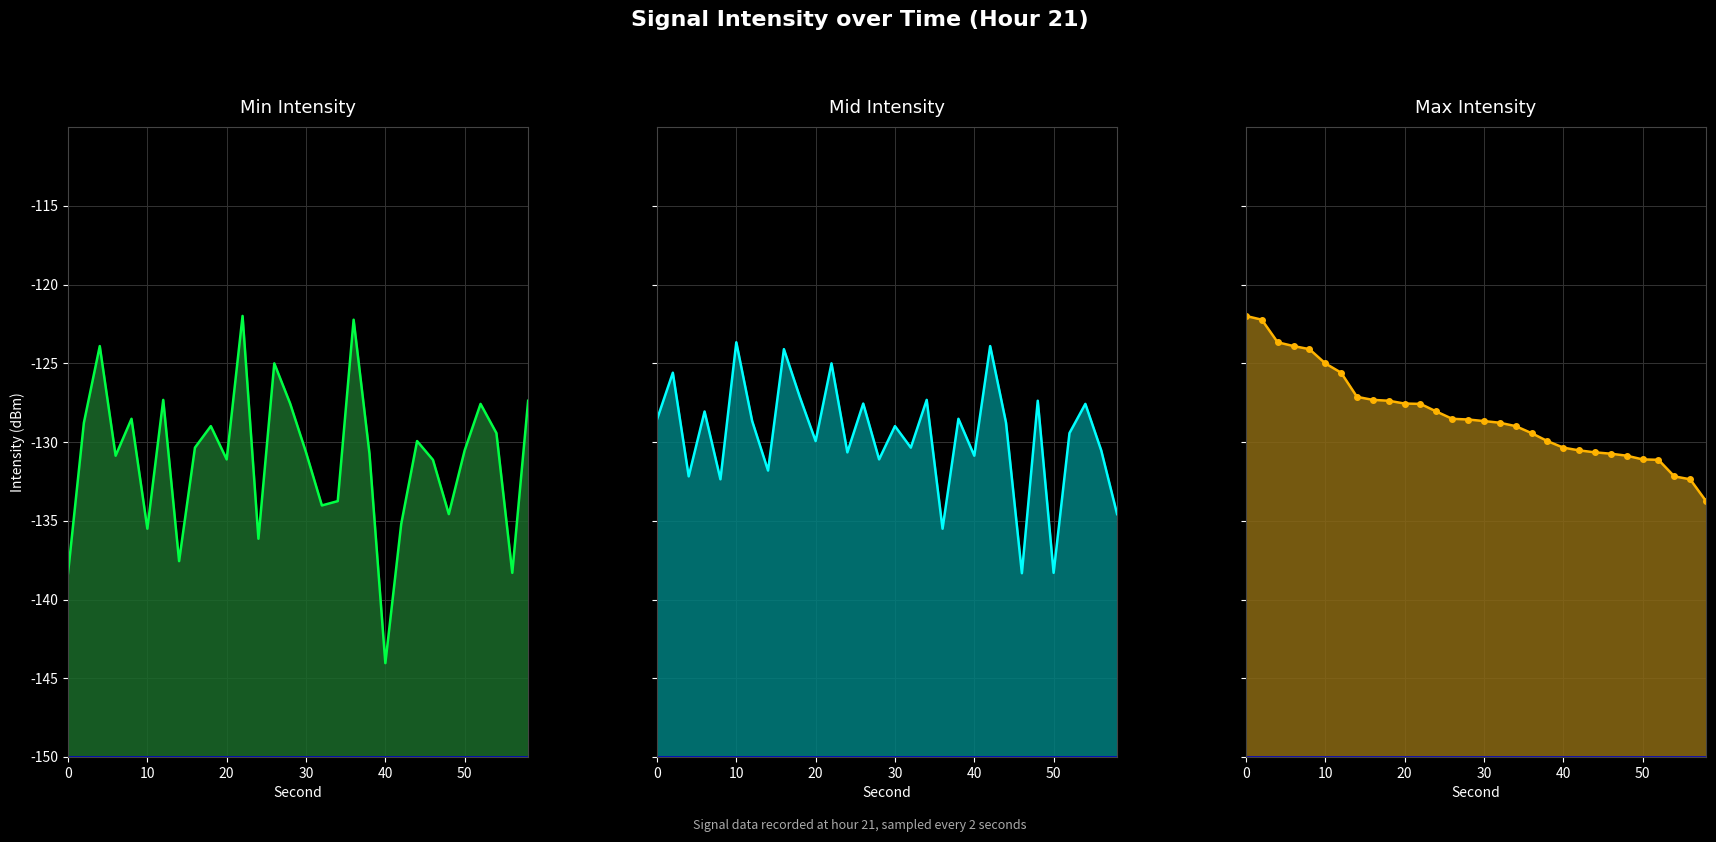

List the series in order of their peak value, highest first.

min_intensity line, max_intensity line, mid_intensity line